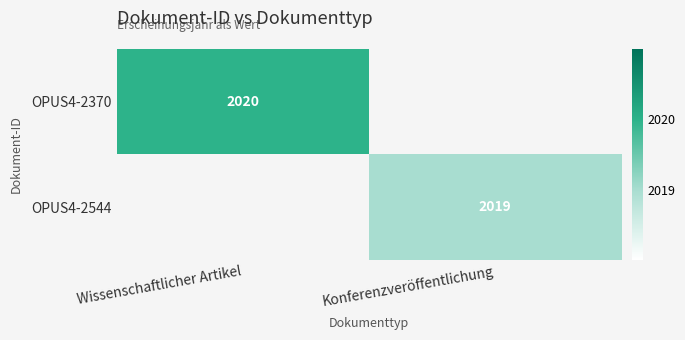

The value of OPUS4-2370 at Wissenschaftlicher Artikel is 2020. True or false?

True